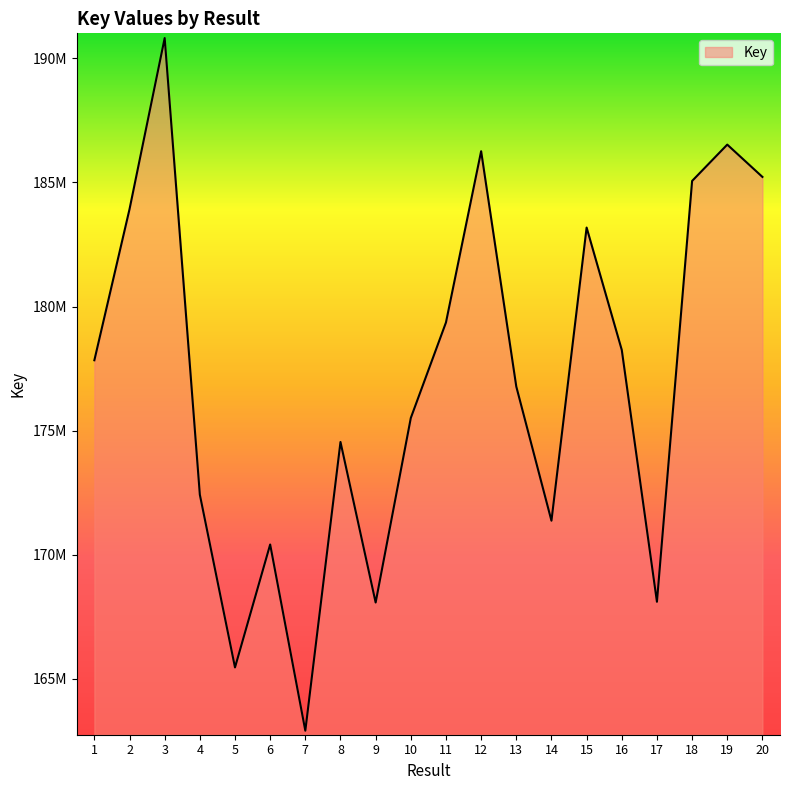

Reading right to left, extract all data points from this chart.

20=185222973	19=186525099	18=185060287	17=168100478	16=178248477	15=183182355	14=171367583	13=176773758	12=186259554	11=179358363	10=175508627	9=168070342	8=174540165	7=162905407	6=170408665	5=165454318	4=172416624	3=190819020	2=183922850	1=177834109